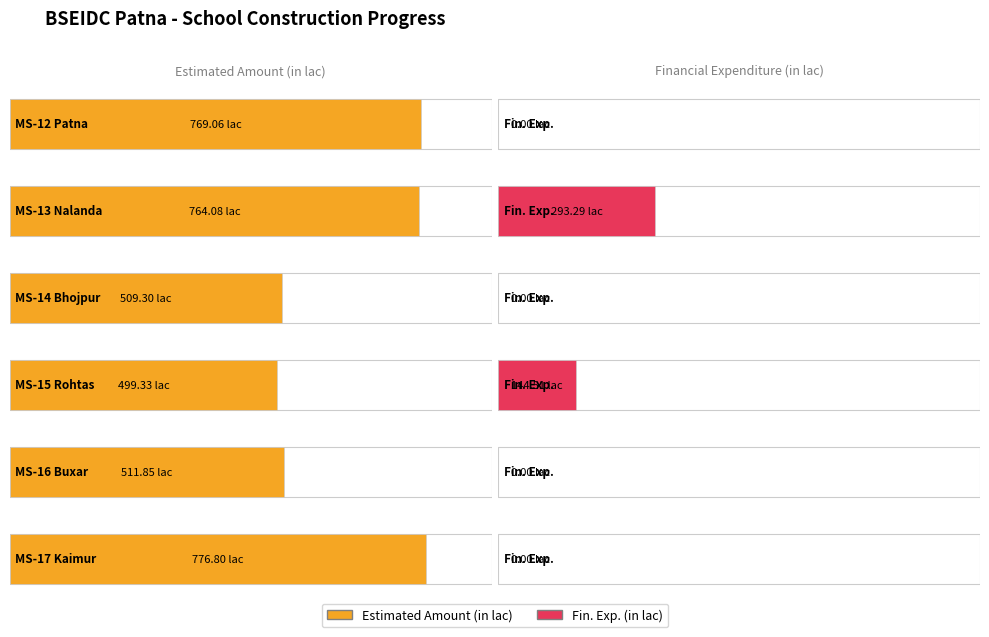

The value of Estimated Amount (in lac) at MS-15 Rohtas is 499.3. True or false?

True